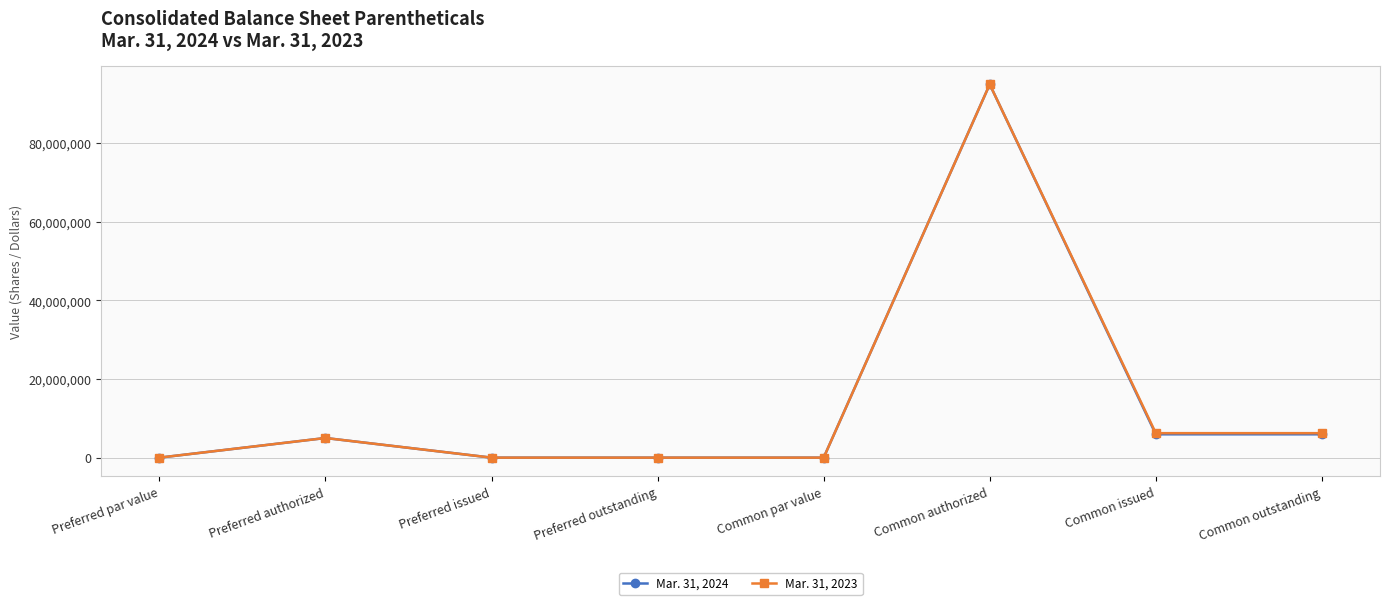

At which category is the sum across all series the highest?

Common authorized